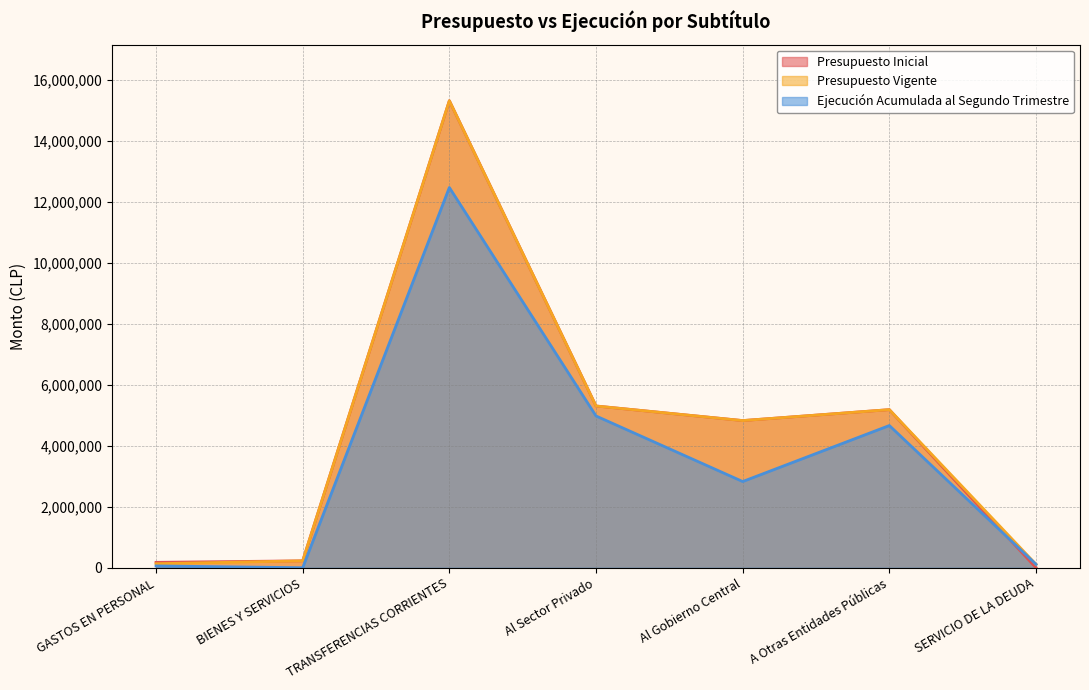

Where is the first local maximum for Presupuesto Vigente?

TRANSFERENCIAS CORRIENTES